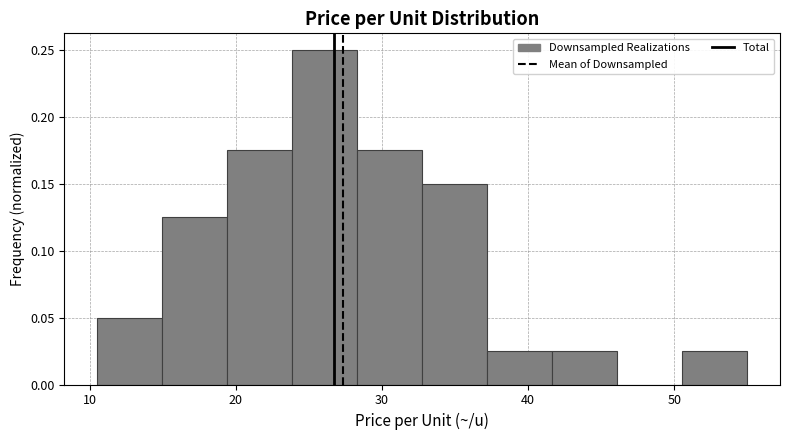

Reading left to right, list every bar in this chart as the range it spans on the x-axis followed by its height. Neither the bar edges nor the heights are printed on the chart, so give them approximately, as read against the axes.

11 to 15: 0.050
15 to 19: 0.125
19 to 24: 0.175
24 to 28: 0.250
28 to 33: 0.175
33 to 37: 0.150
37 to 42: 0.025
42 to 46: 0.025
46 to 51: 0
51 to 55: 0.025